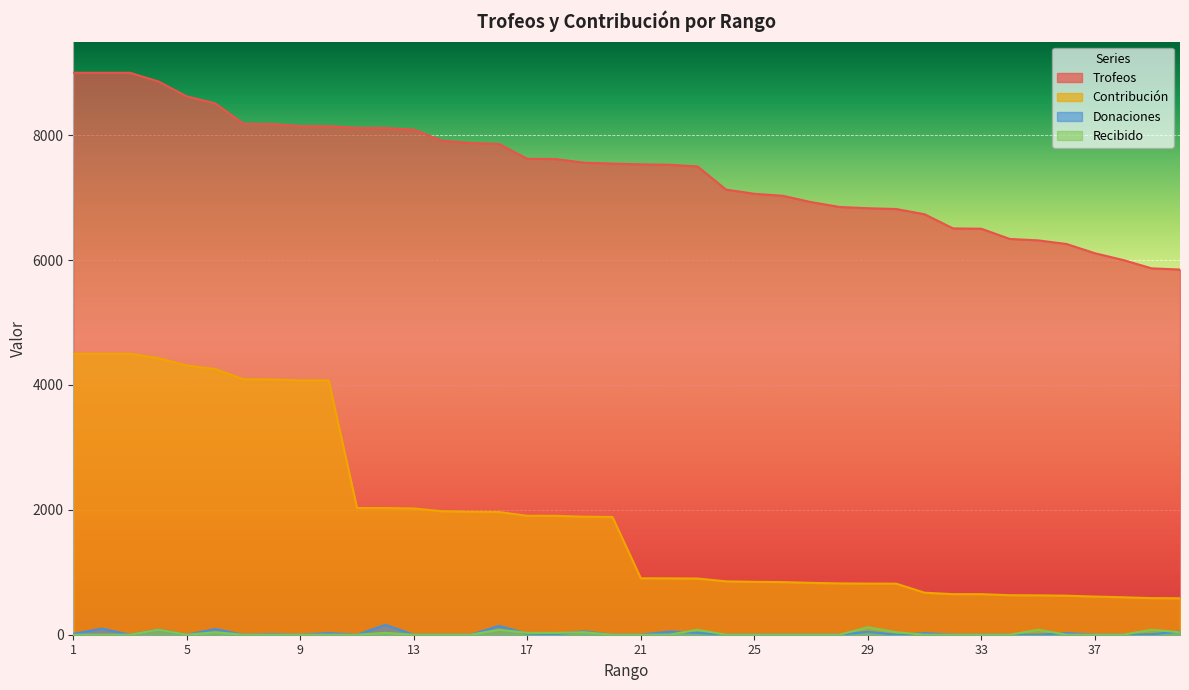

What is the spread (max minus min) of values at 14?

7912